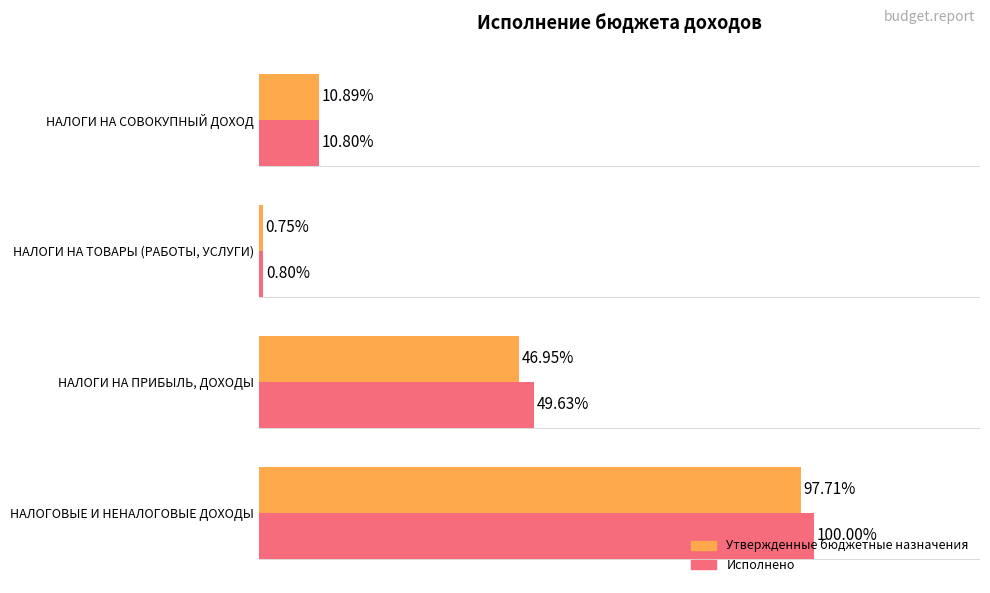

Which category has the lowest value in the Утвержденные бюджетные назначения series?

НАЛОГИ НА ТОВАРЫ (РАБОТЫ, УСЛУГИ)